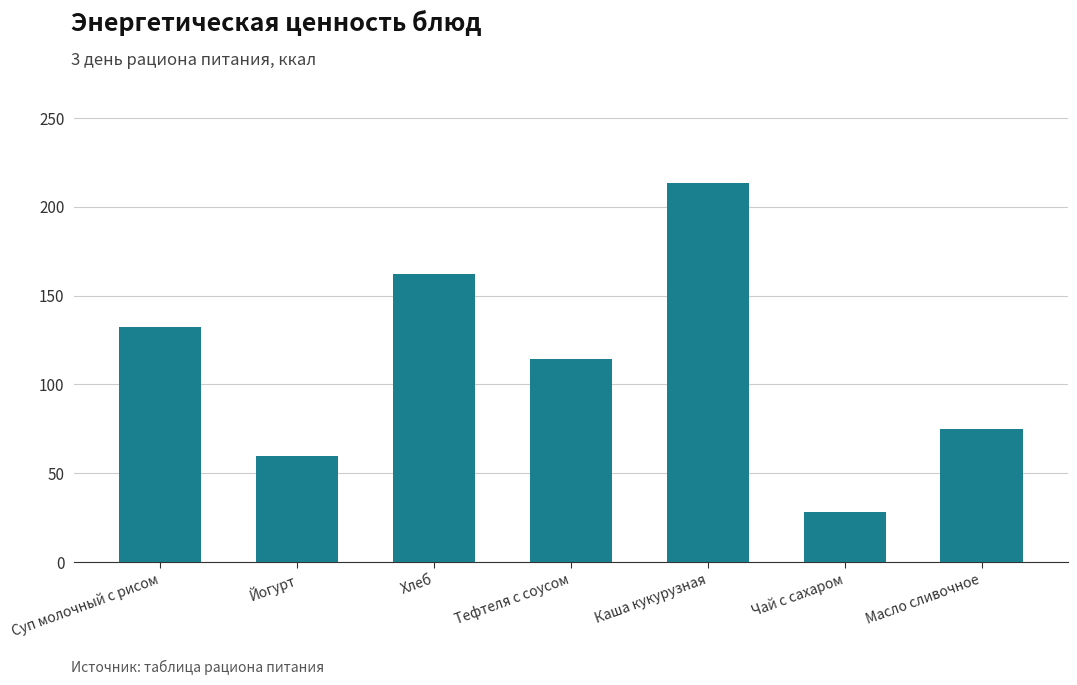

What is the average value?

112.2